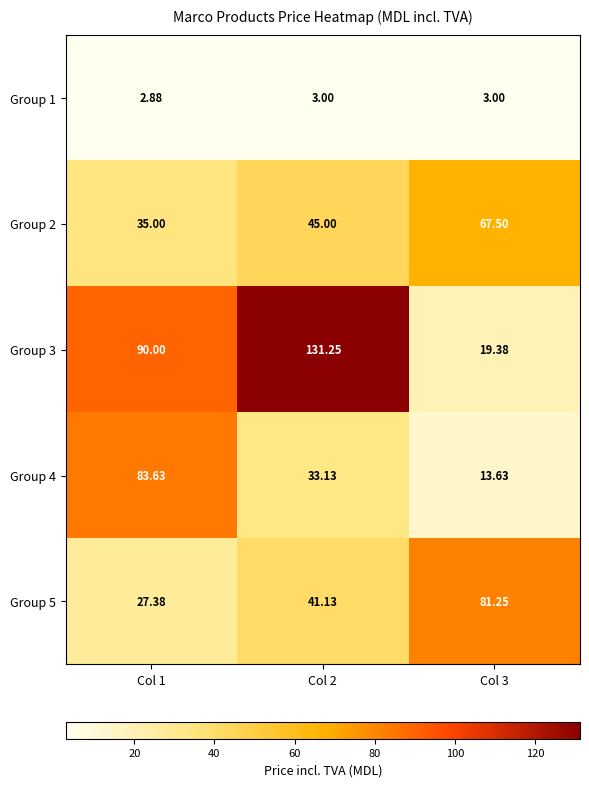

Is the value of Group 3 at Col 1 greater than the value of Group 1 at Col 3?

Yes